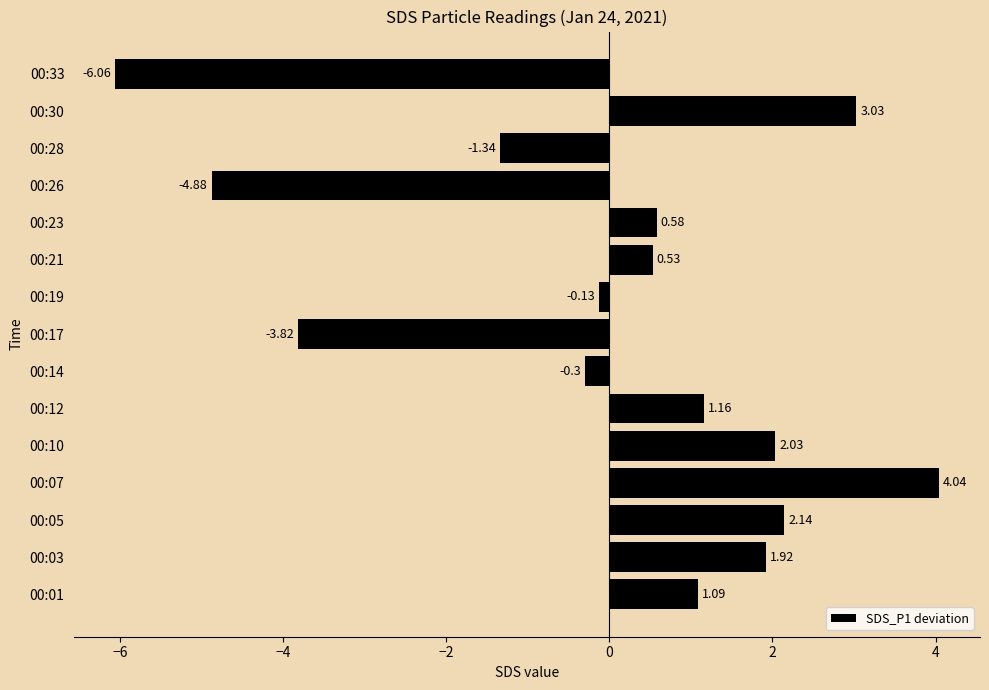

Which has a higher value, 00:33 or 00:14?

00:14